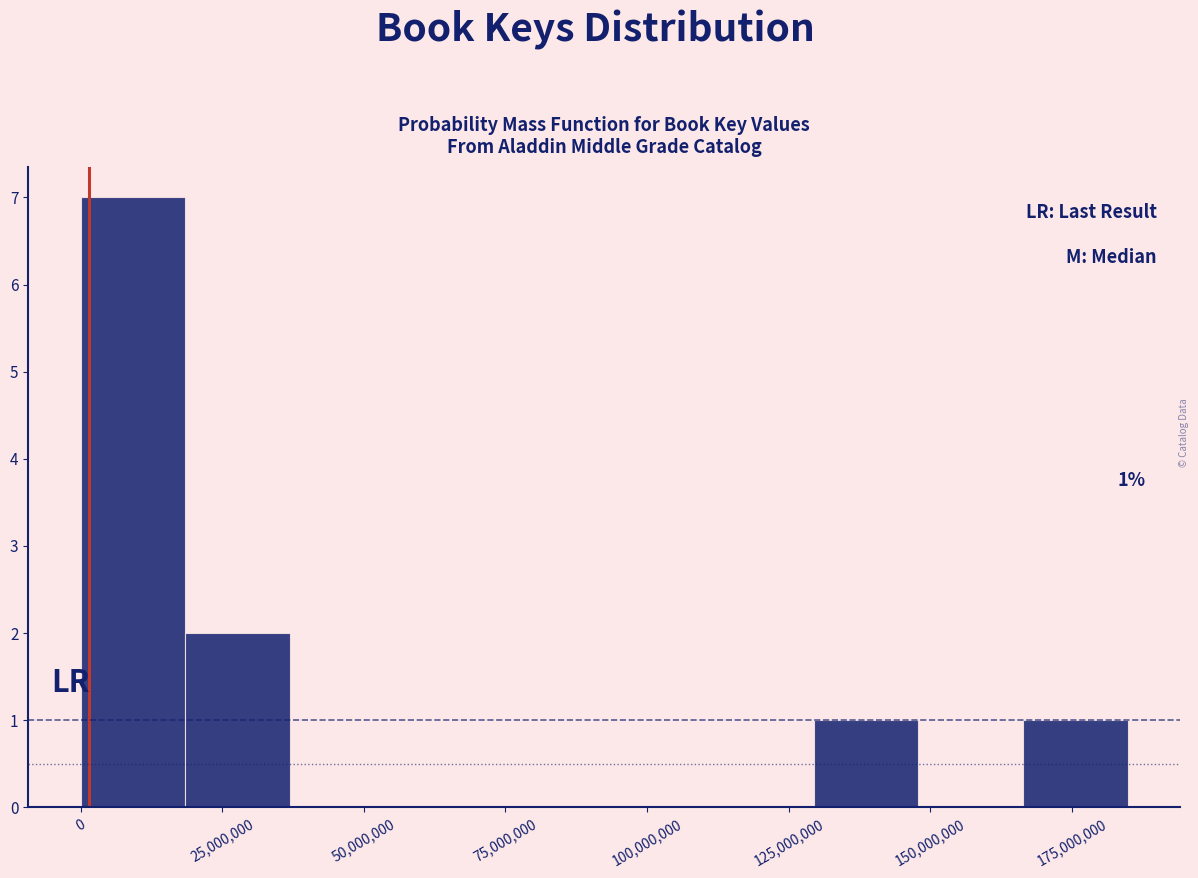

Read against the x-axis, roughly where is the centre of the tallest bar?

10000000